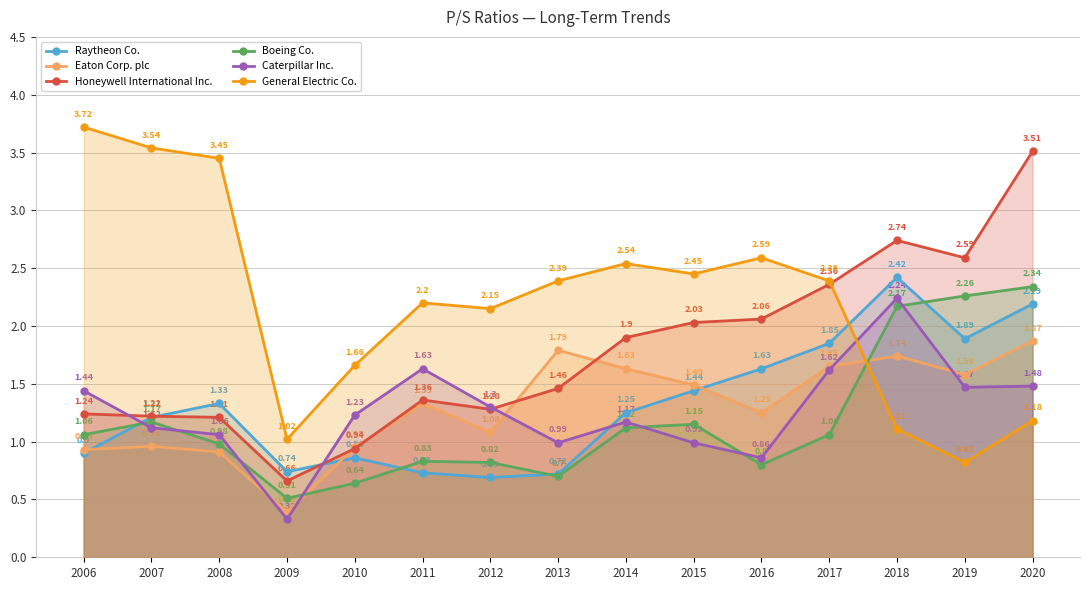

Which series has the widest spread of values?

General Electric Co.